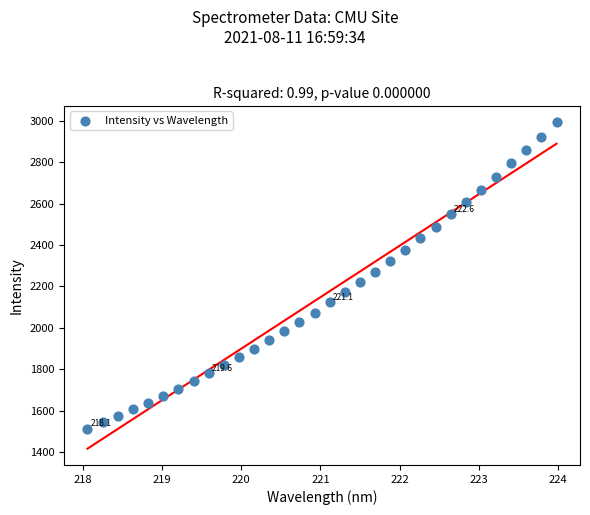

What is the range of Y values (max minus min)?

1479.4